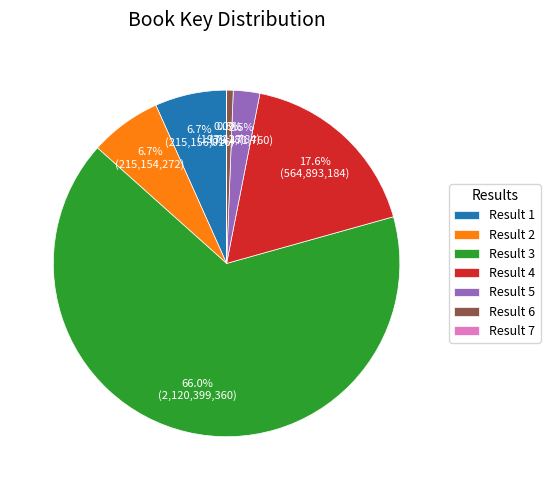

To the nearest percent, what is the combined percentage of Result 6 and Result 4?

18%